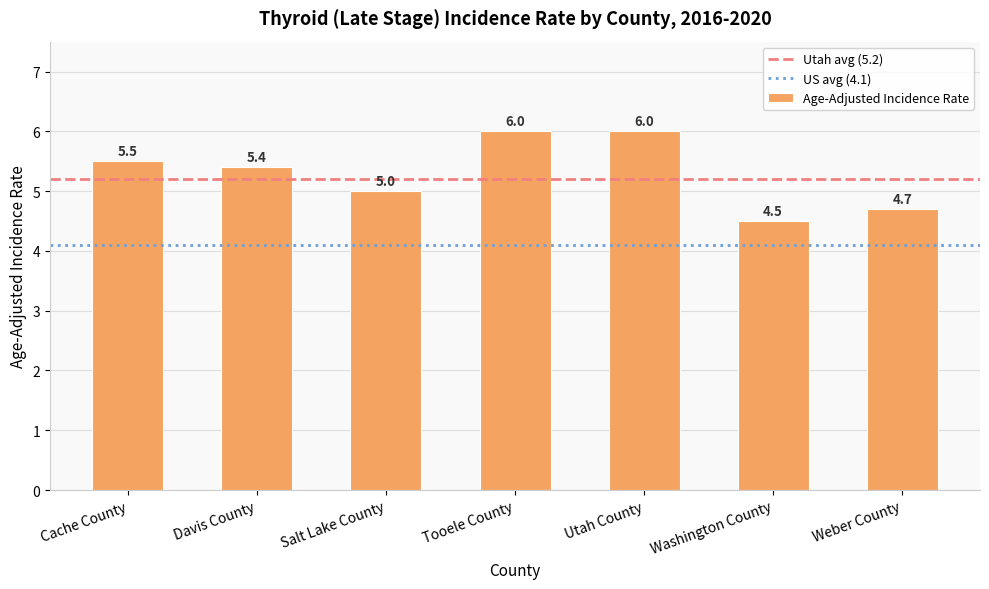

True or false: the data shows 8.2 at Davis County.

False